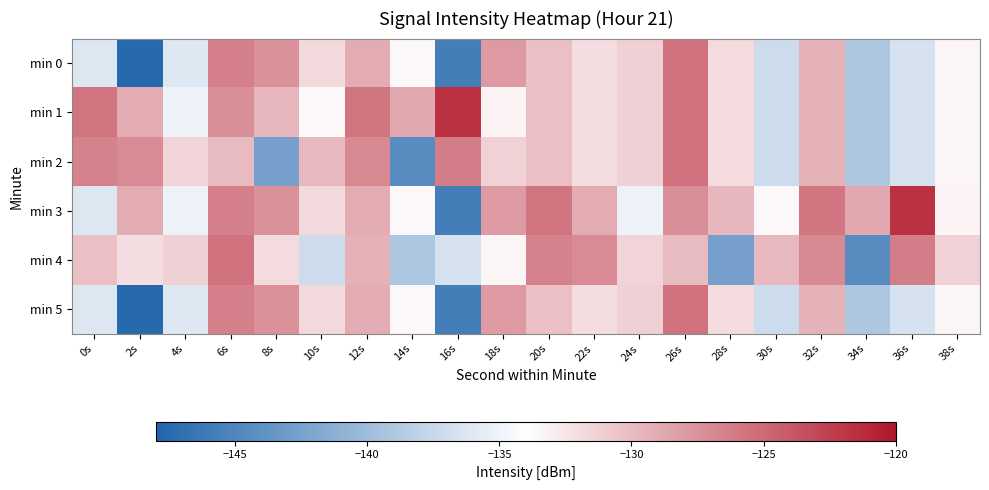

What is the smallest value displayed?

-147.6